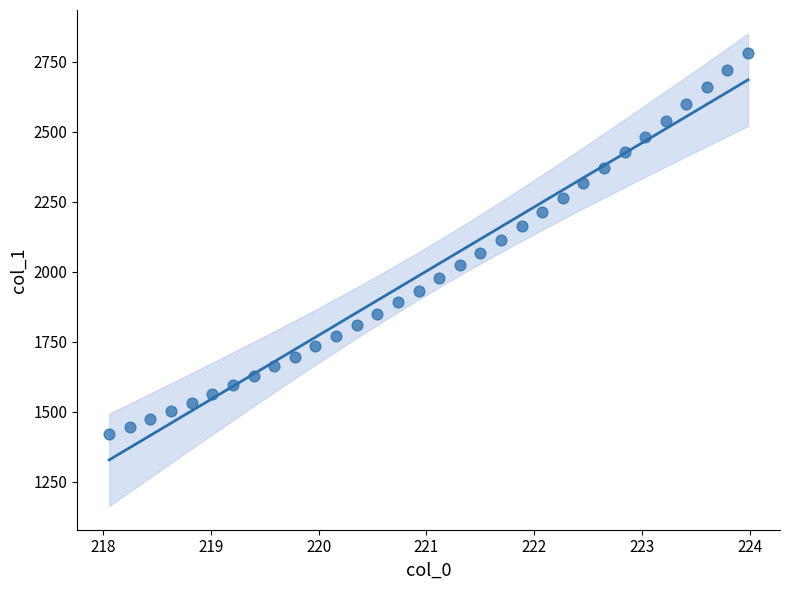

What is the range of X values (max minus min)?

5.9